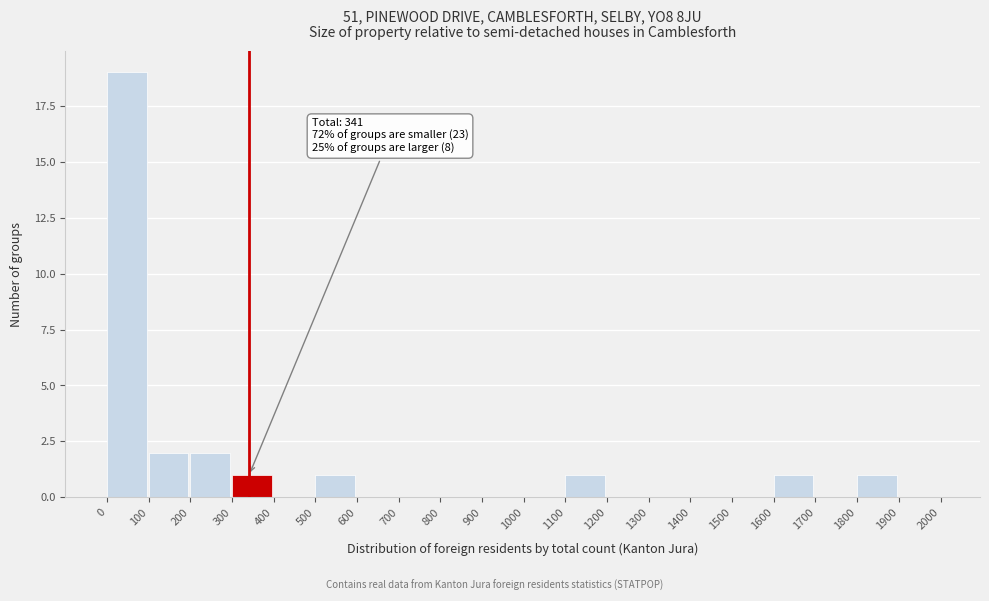

Over which range of the x-axis is the bar tallest?

0 to 100